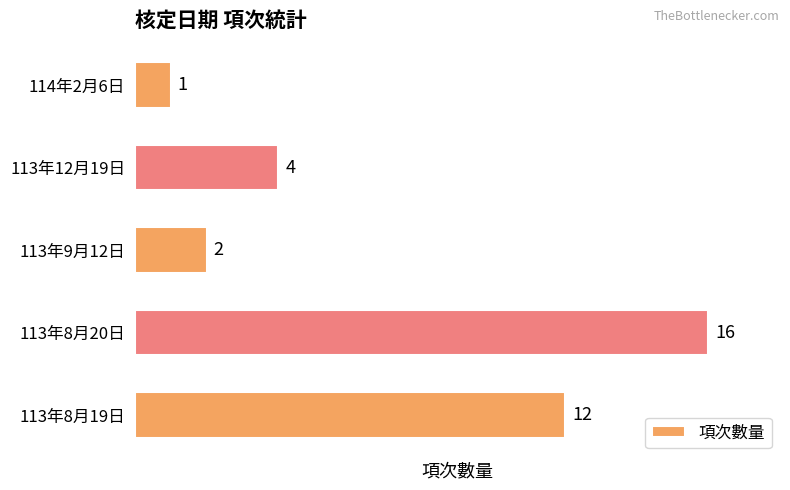

How many bars are there in total?

5